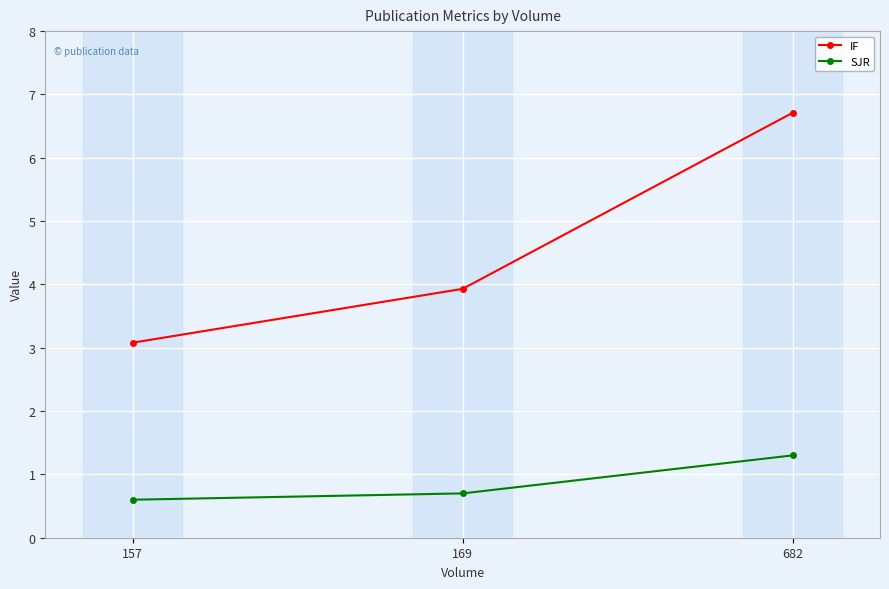

At which category is the sum across all series the highest?

682